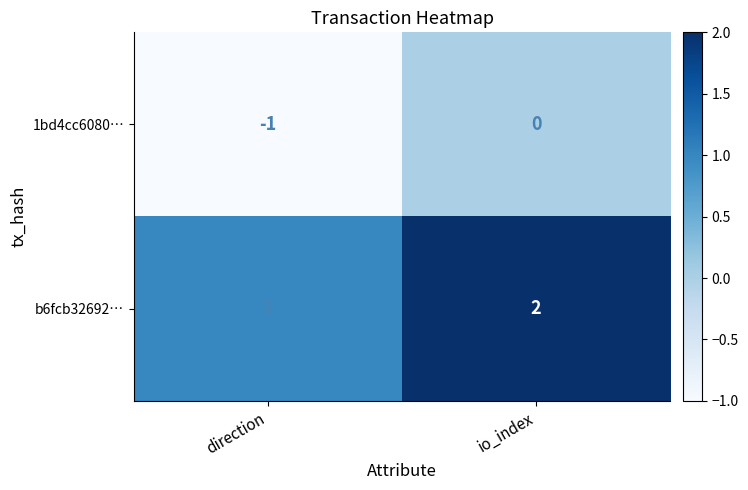

The value of 1bd4cc6080… at io_index is 1. True or false?

False